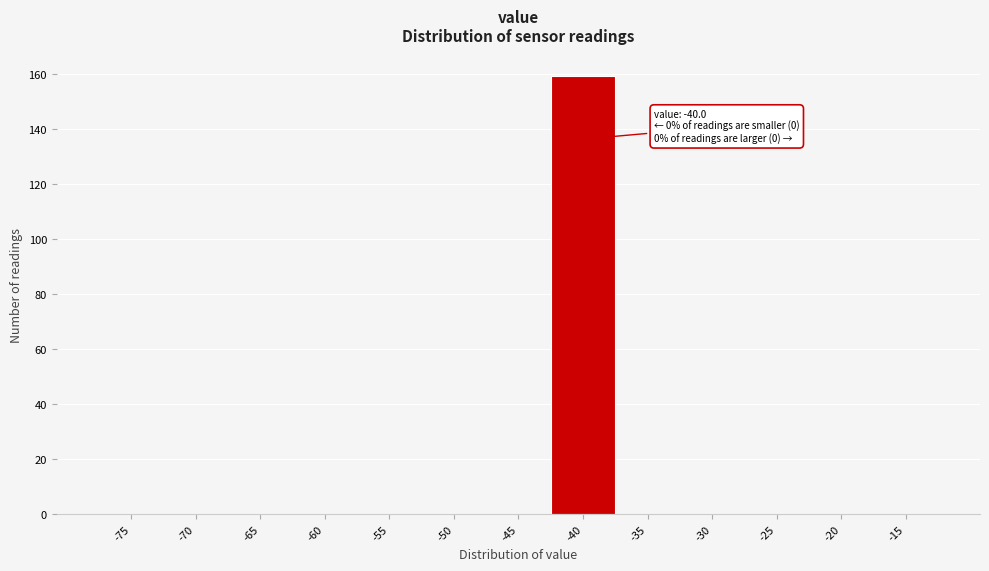

Reading left to right, extract all data points from this chart.

-75=0	-70=0	-65=0	-60=0	-55=0	-50=0	-45=0	-40=159	-35=0	-30=0	-25=0	-20=0	-15=0